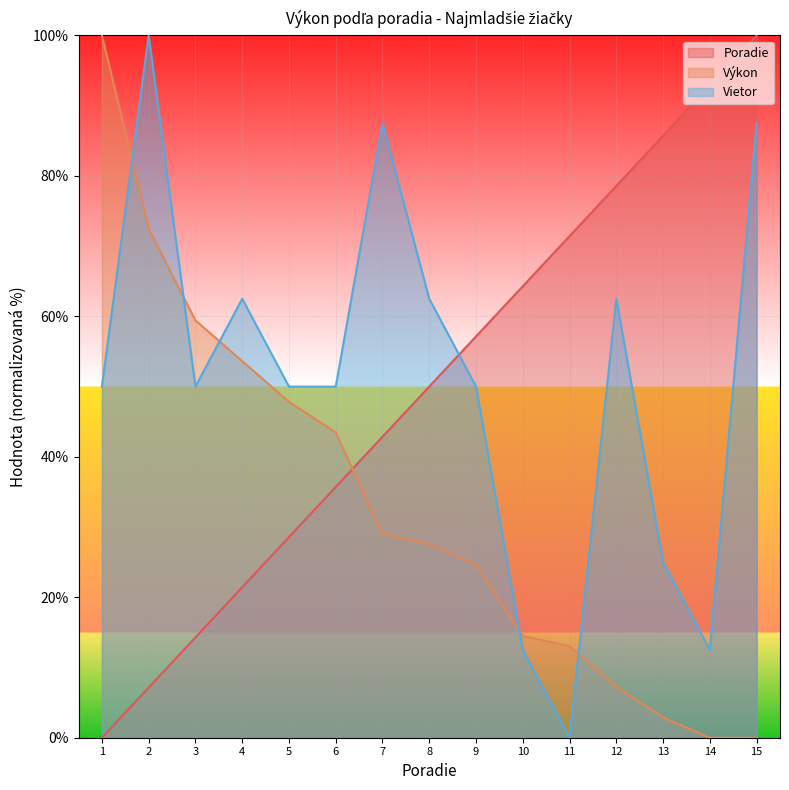

How many series are shown in this chart?

3